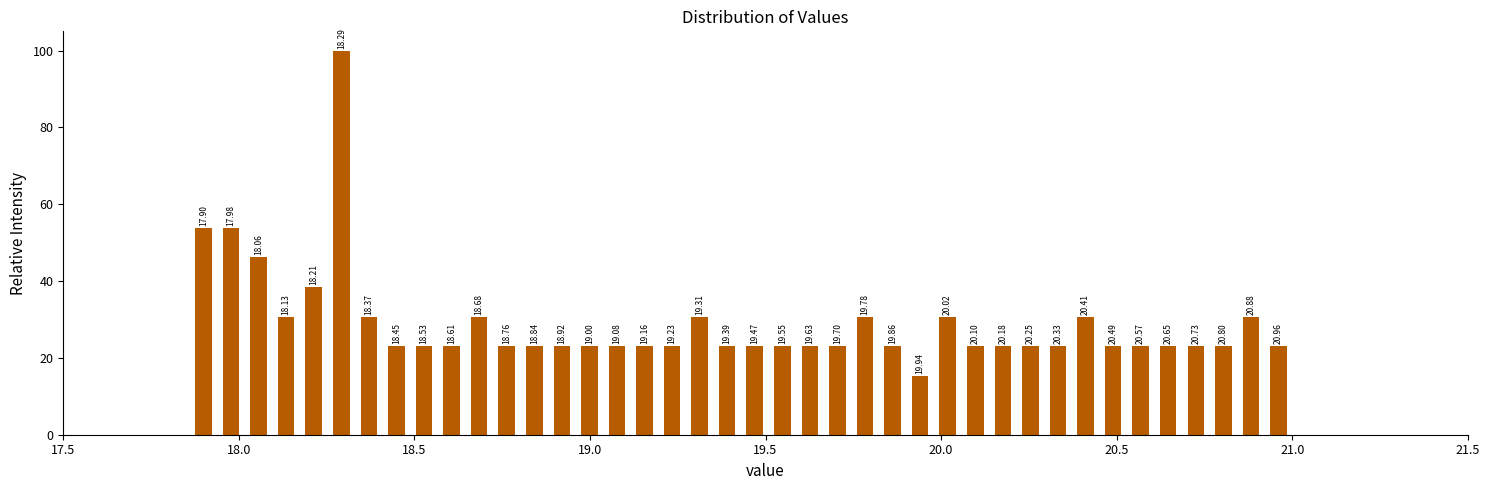

Read against the x-axis, roughly where is the centre of the tallest bar?

18.30